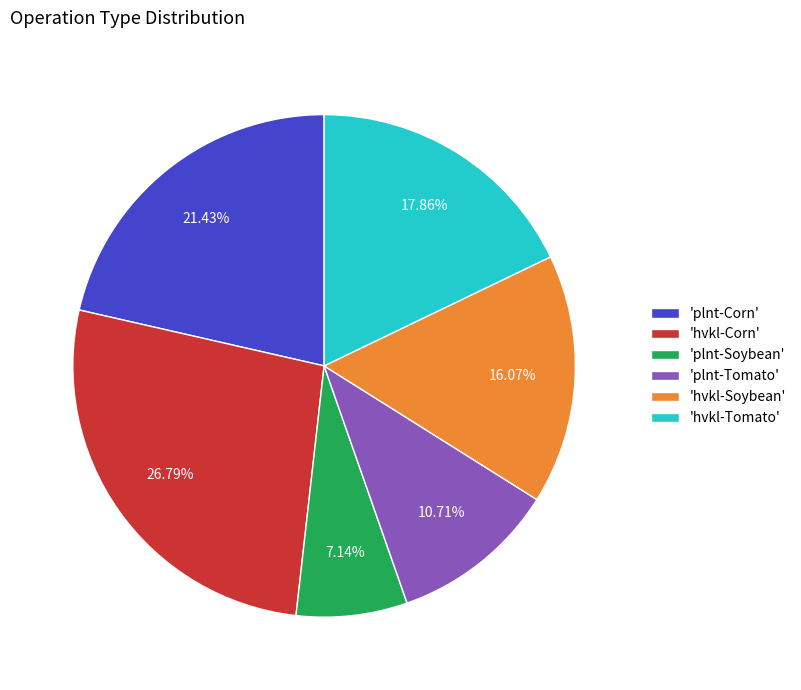

Which category has the smallest portion of the pie?

'plnt-Soybean'